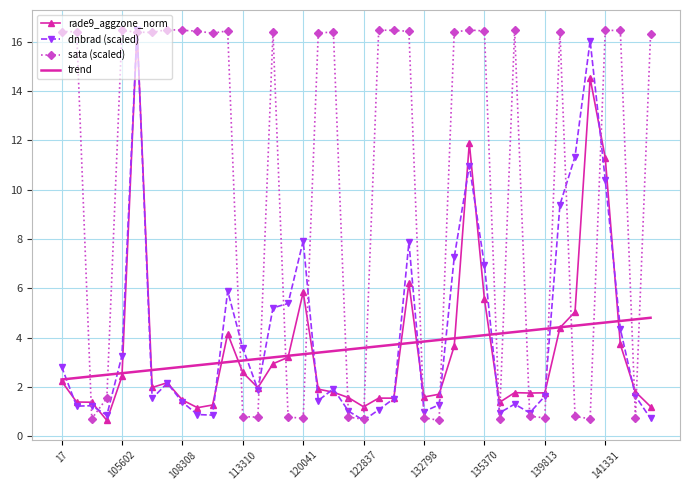

What is the greatest value displayed?

16.5